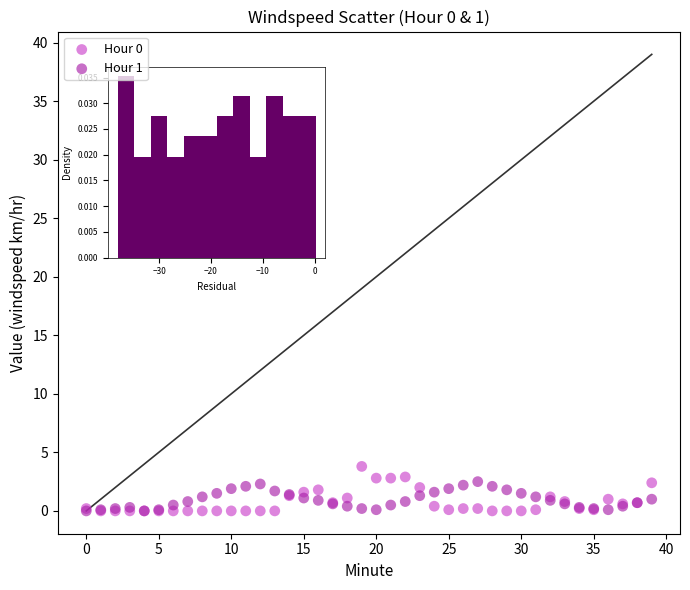

Which series contains the highest Y value?

Hour 0